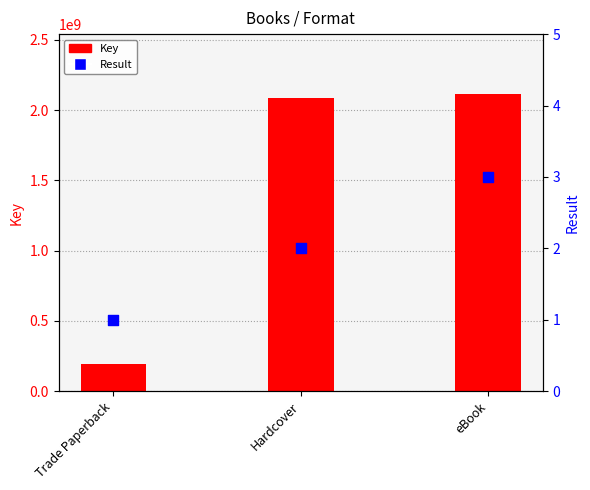

Which series has the largest Y range (max minus min)?

Key